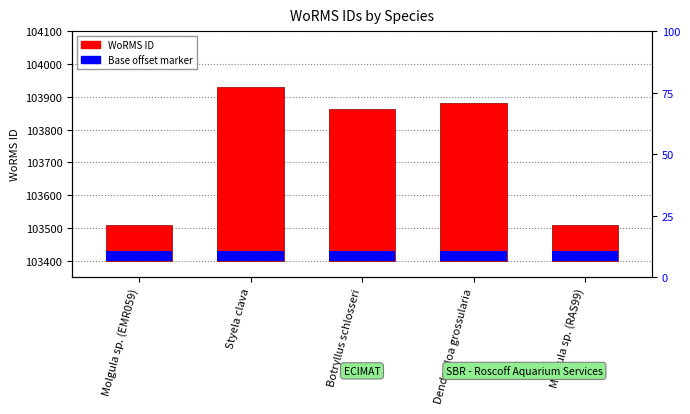

What position from the left is Molgula sp. (RAS99)?

5